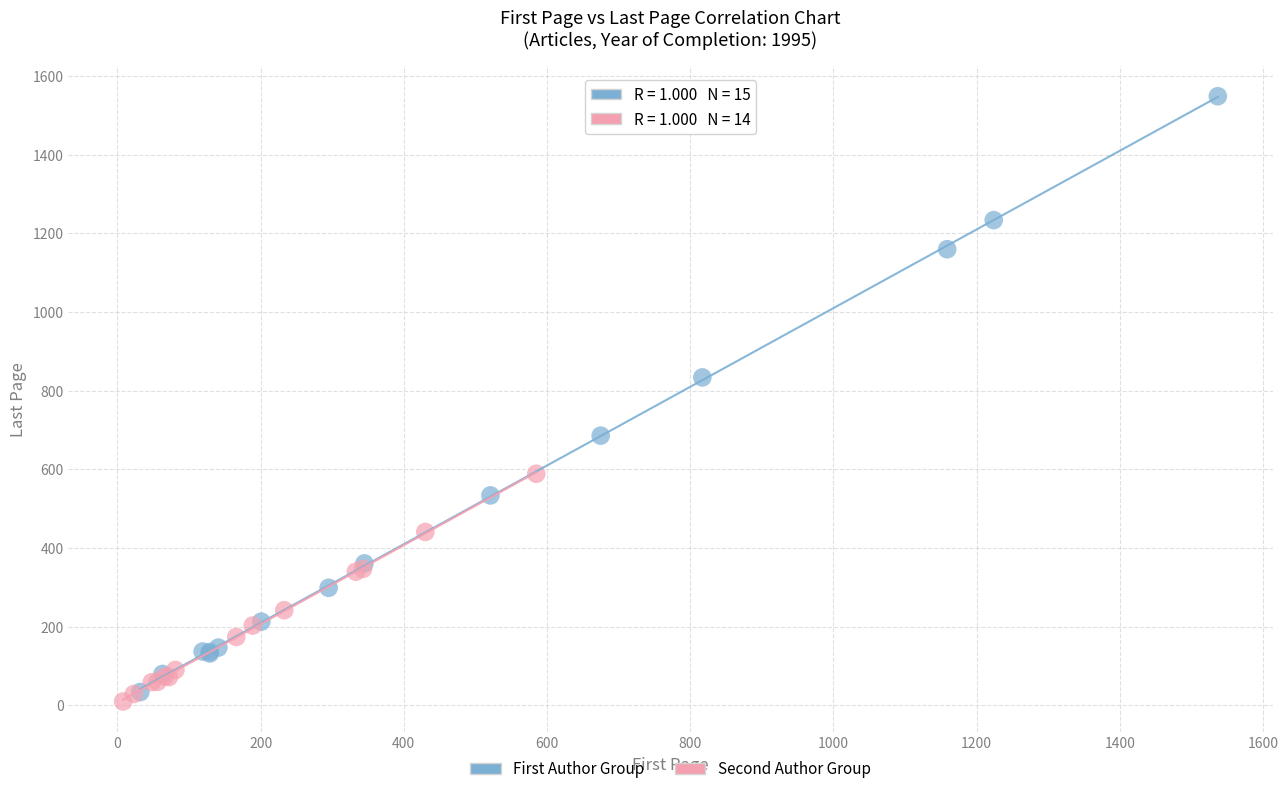

What are all the series names shown in the legend?

First Author Group, Second Author Group